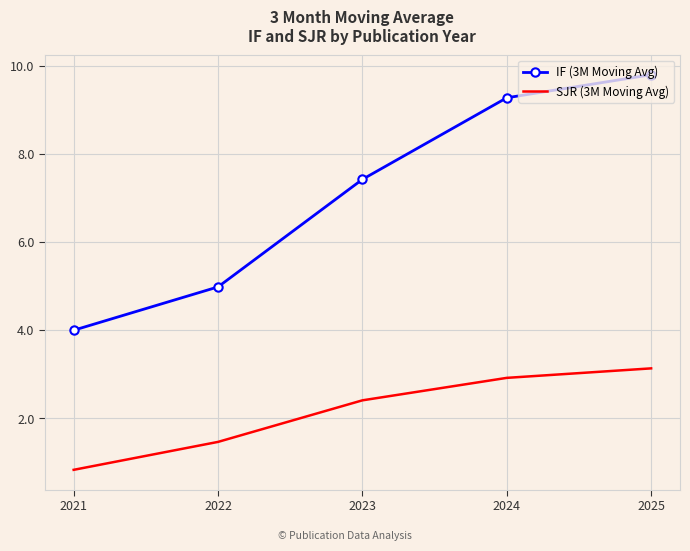

What is the difference between the IF (3M Moving Avg) values at 2021 and 2024?

5.3